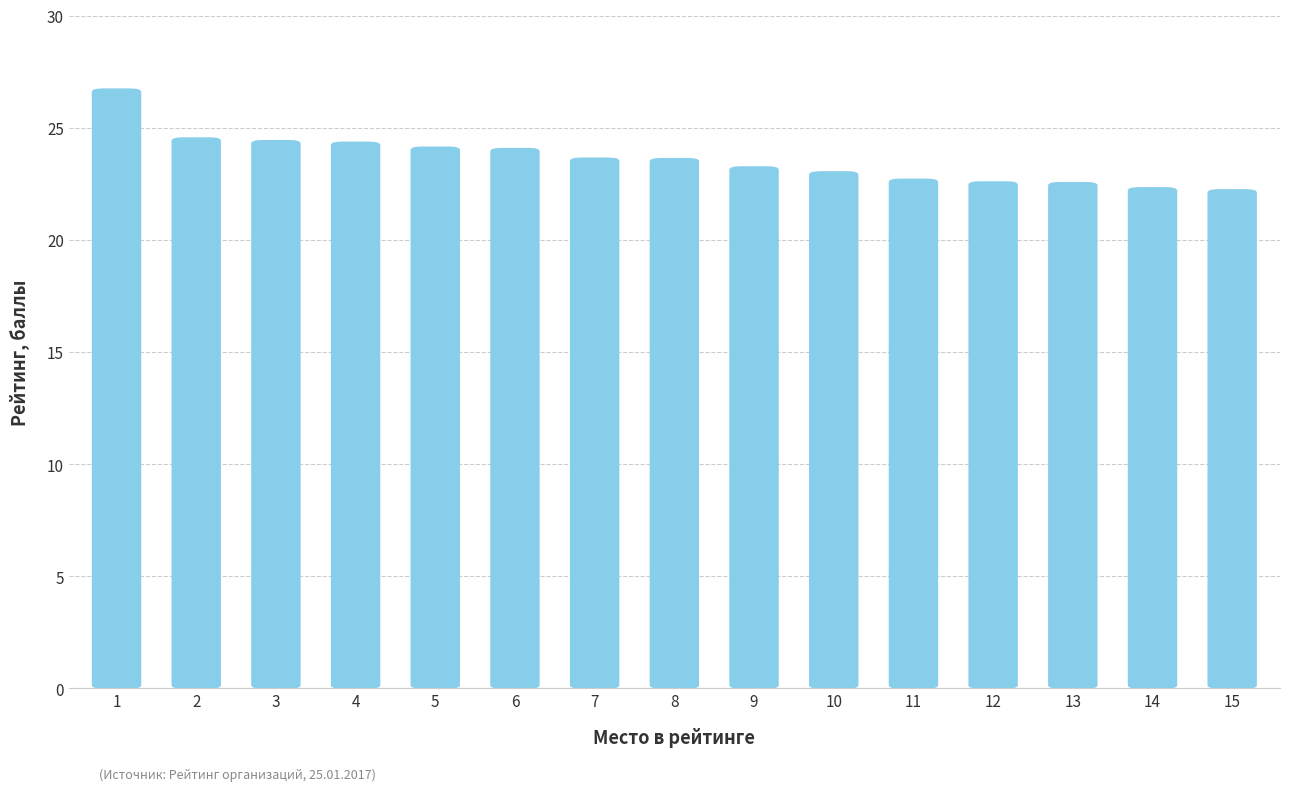

At which category does the chart reach its peak across all series?

1